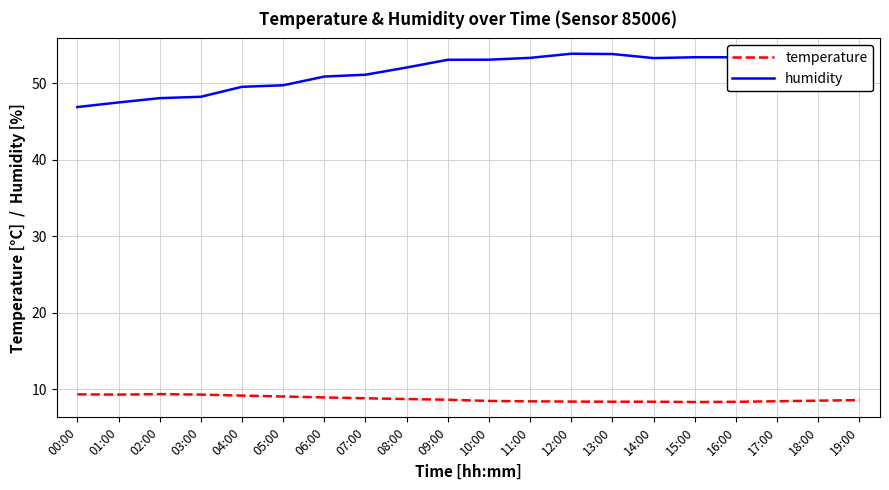

Is this an area chart (filled region under the line)?

No